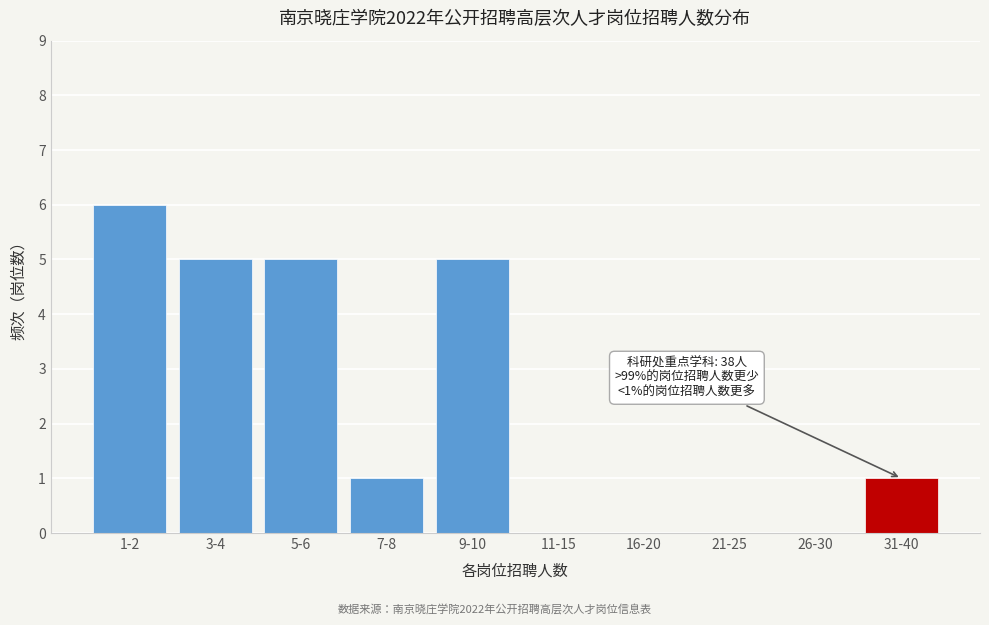

Reading right to left, extract all data points from this chart.

31-40=1	26-30=0	21-25=0	16-20=0	11-15=0	9-10=5	7-8=1	5-6=5	3-4=5	1-2=6